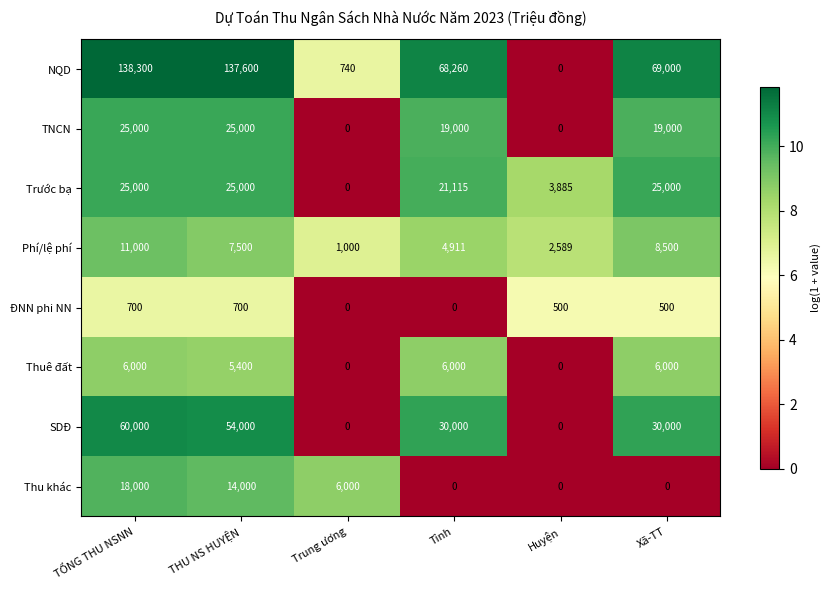

At Xã-TT, list the series in order from largest to smallest.

NQD, SDĐ, Trước bạ, TNCN, Phí/lệ phí, Thuê đất, ĐNN phi NN, Thu khác